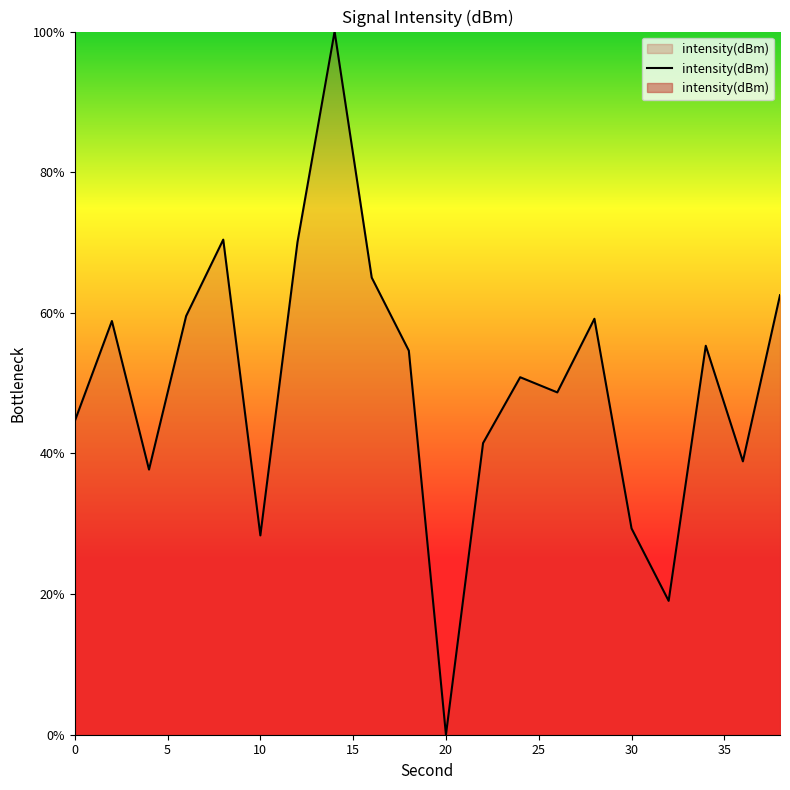

What is the value of the 9th point from the left?

65.0